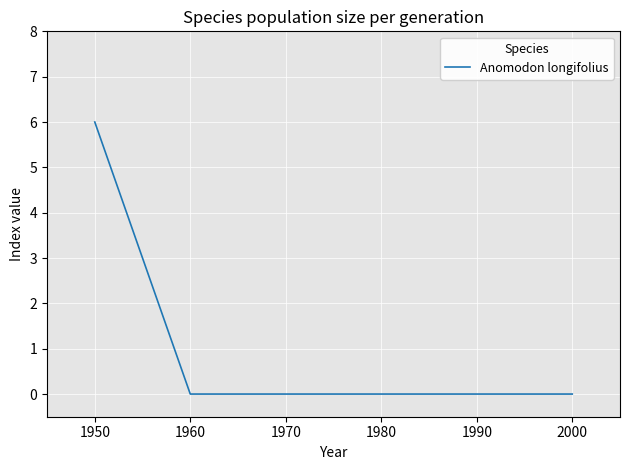

Count the number of categories in the chart.

6